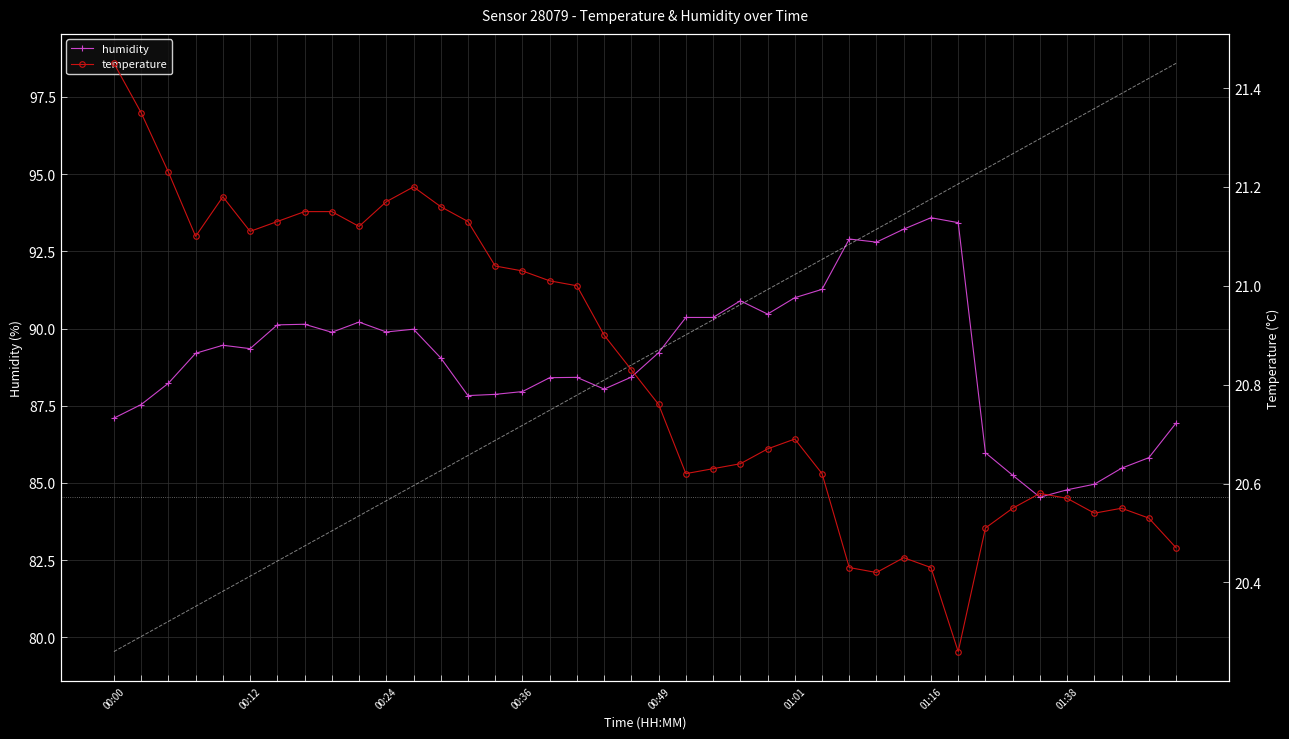

True or false: humidity has more than 2 points higher than both neighbors.

True